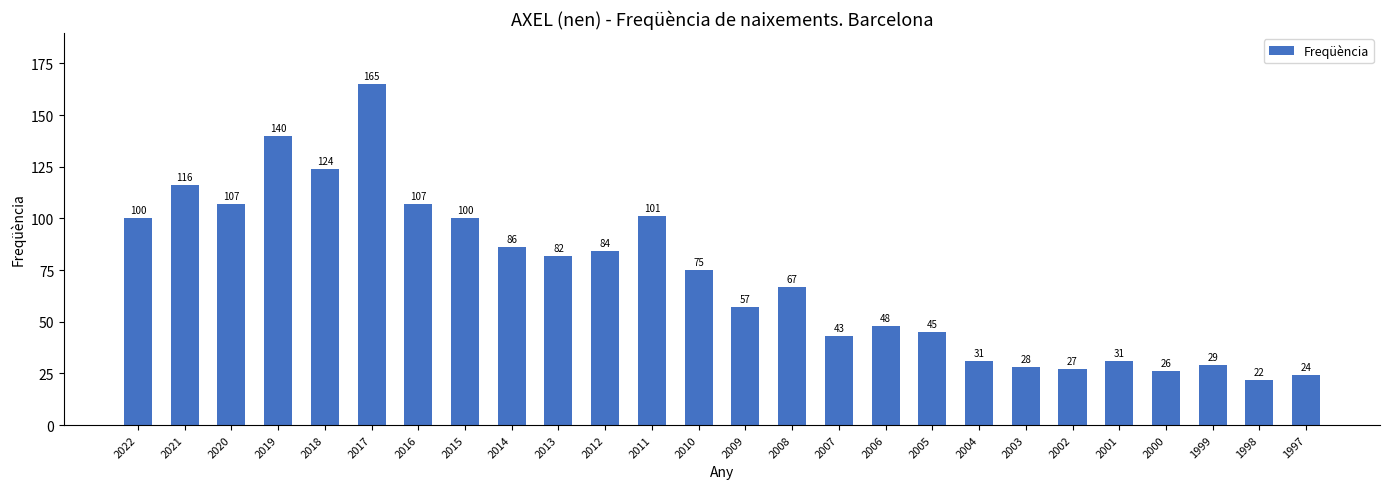

Where does the data first go above 75?

2022